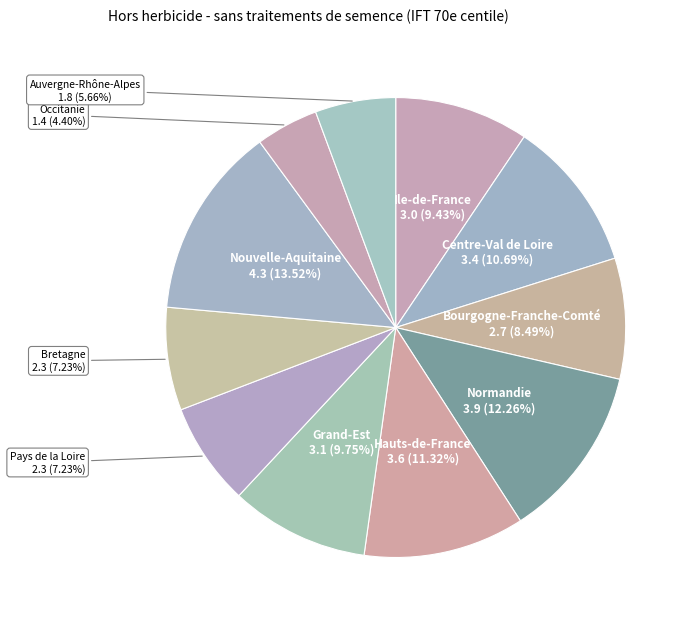

Is Nouvelle-Aquitaine the majority of the pie?

No